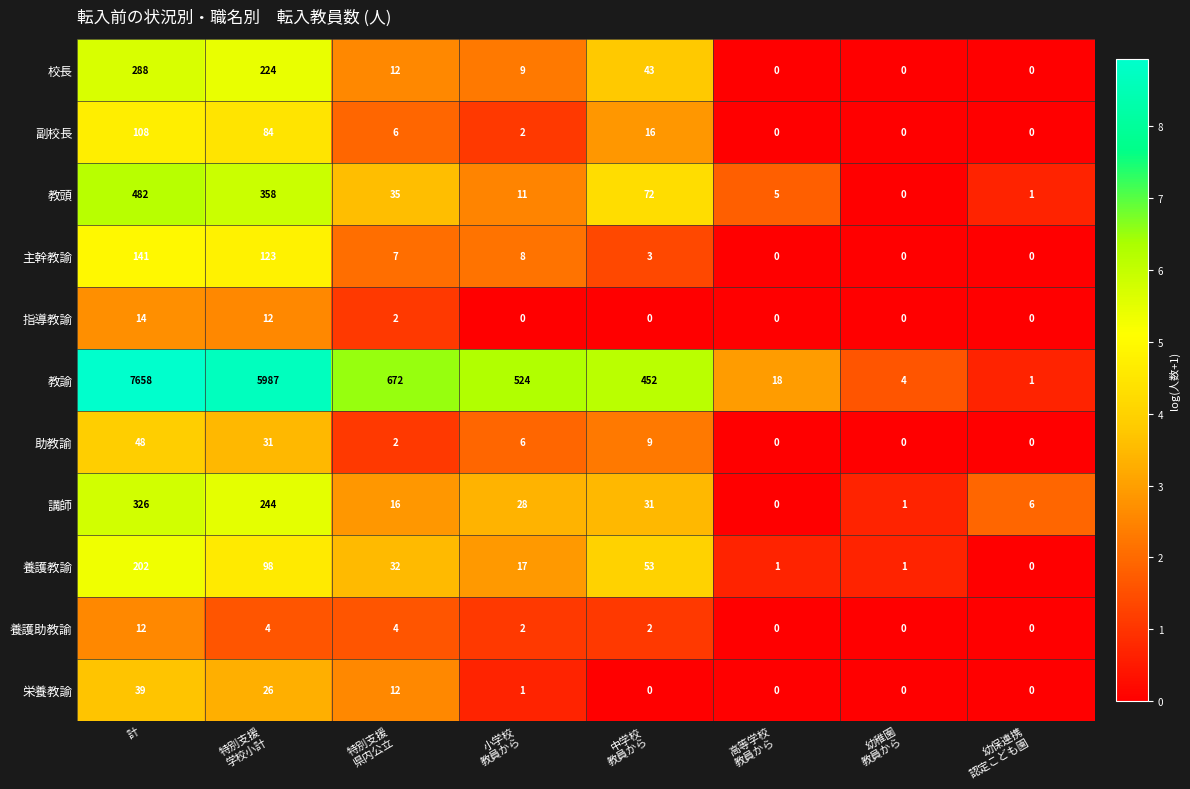

At which category is the sum across all series the highest?

計